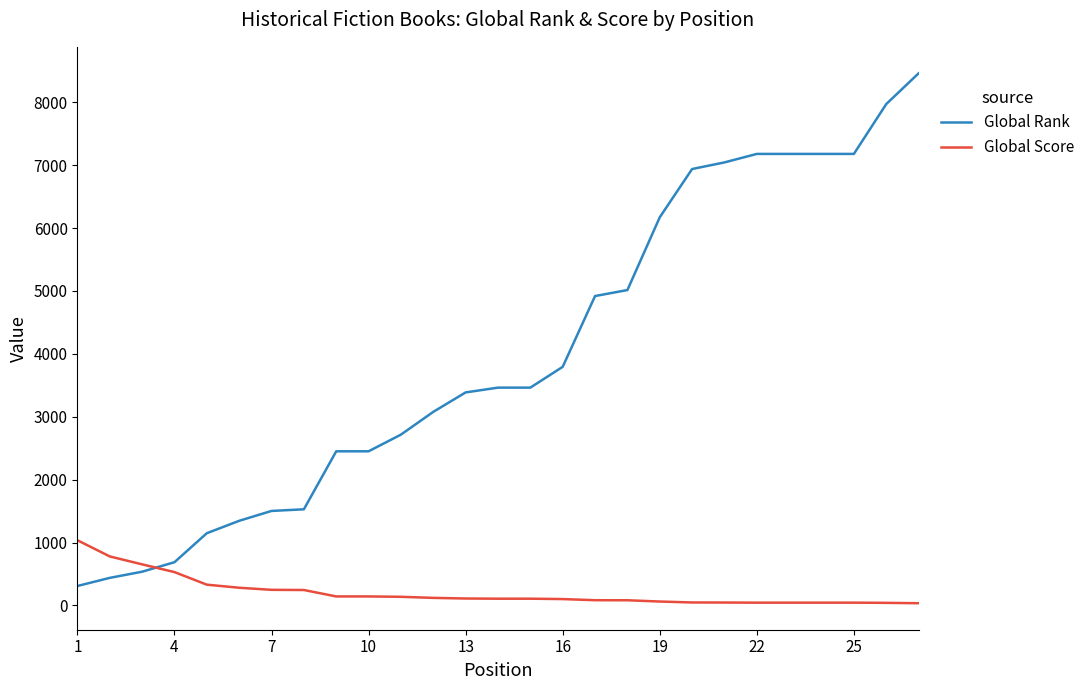

Does the chart have visible grid lines?

No